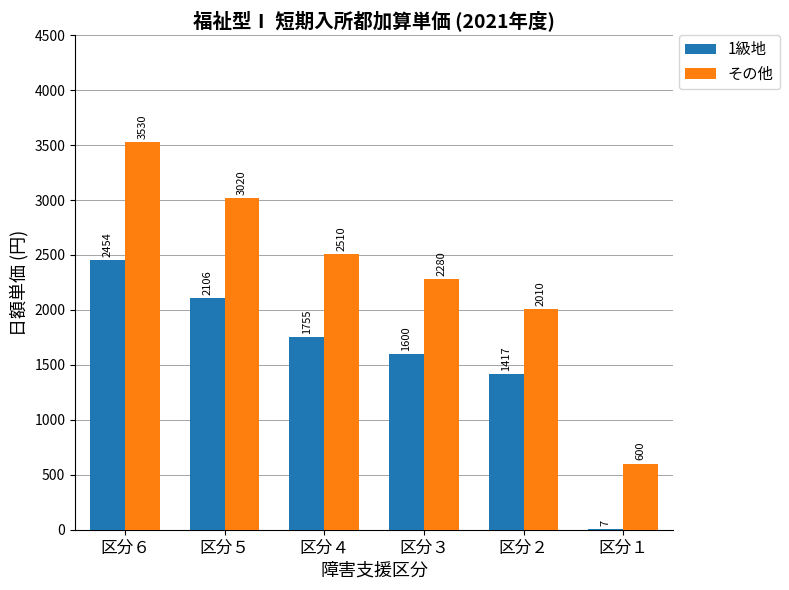

Which series has the widest spread of values?

その他